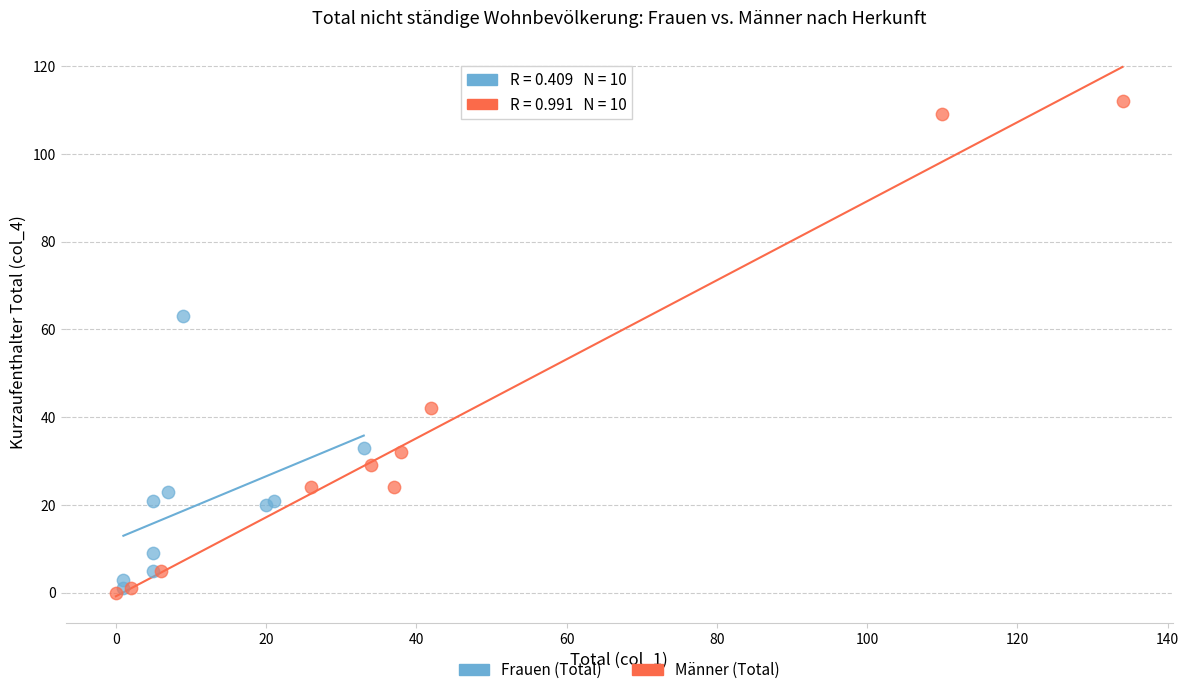

Which series has the largest Y range (max minus min)?

Männer (Total)